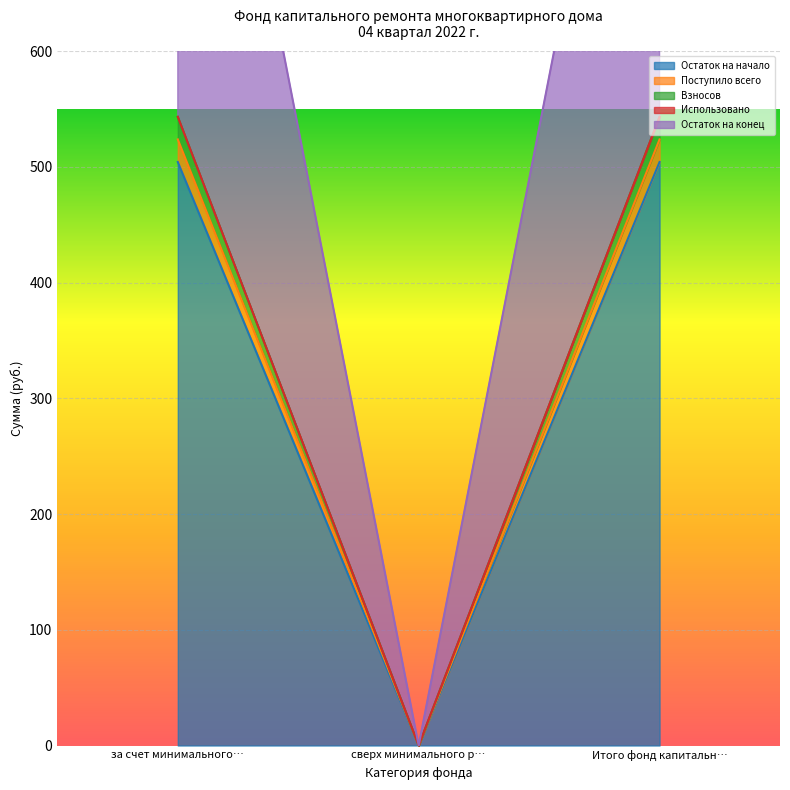

What is the sum of the Взносов values at за счет минимального… and Итого фонд капитальн…?

1086.4